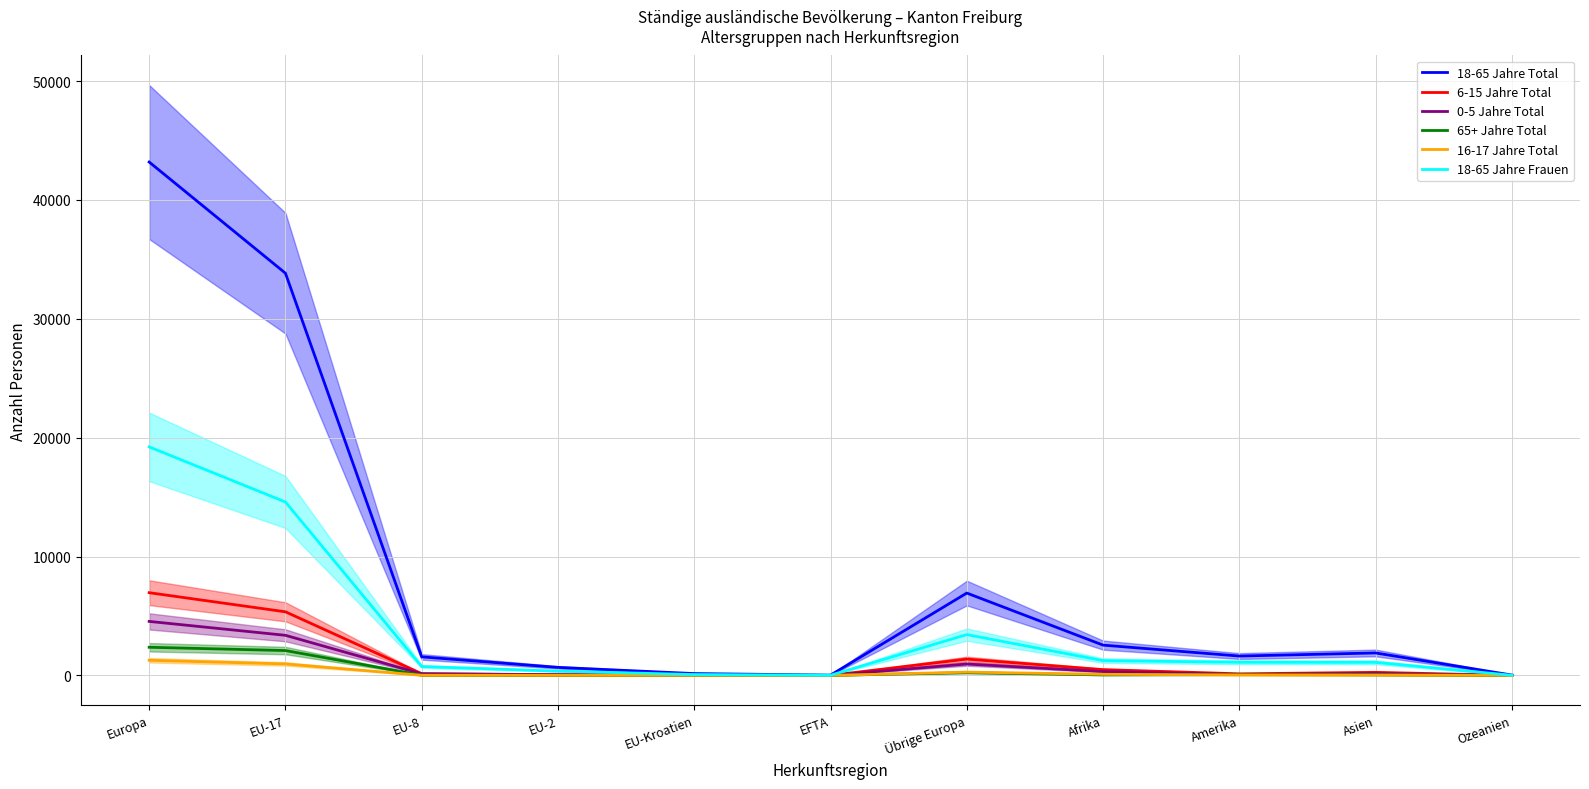

Does the chart have visible grid lines?

Yes